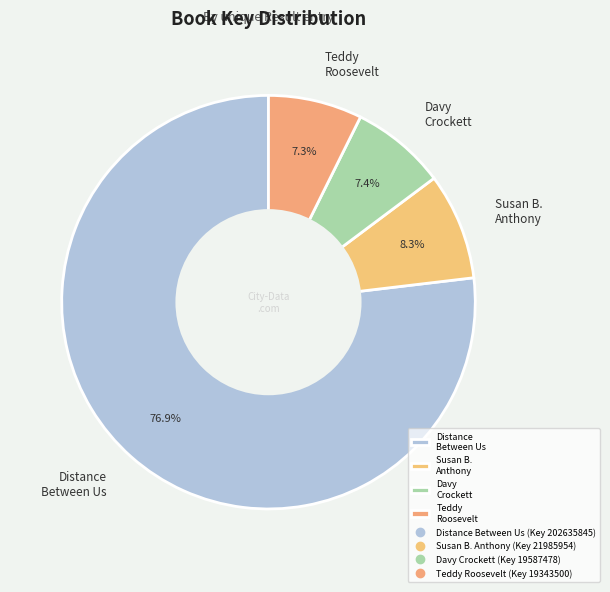

To the nearest percent, what is the average slice percentage?

25%